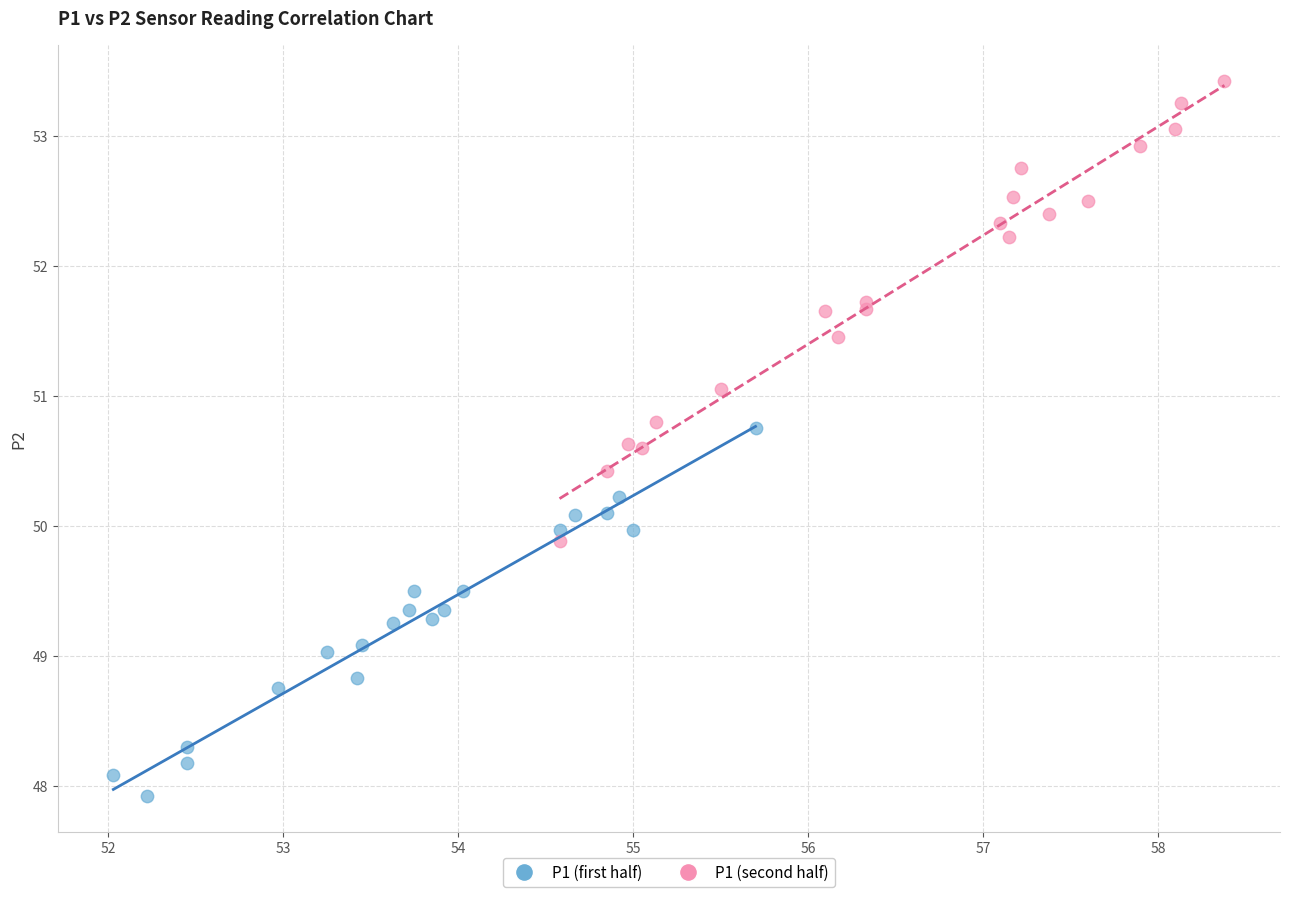

Which series reaches the maximum Y coordinate?

P1 (second half)